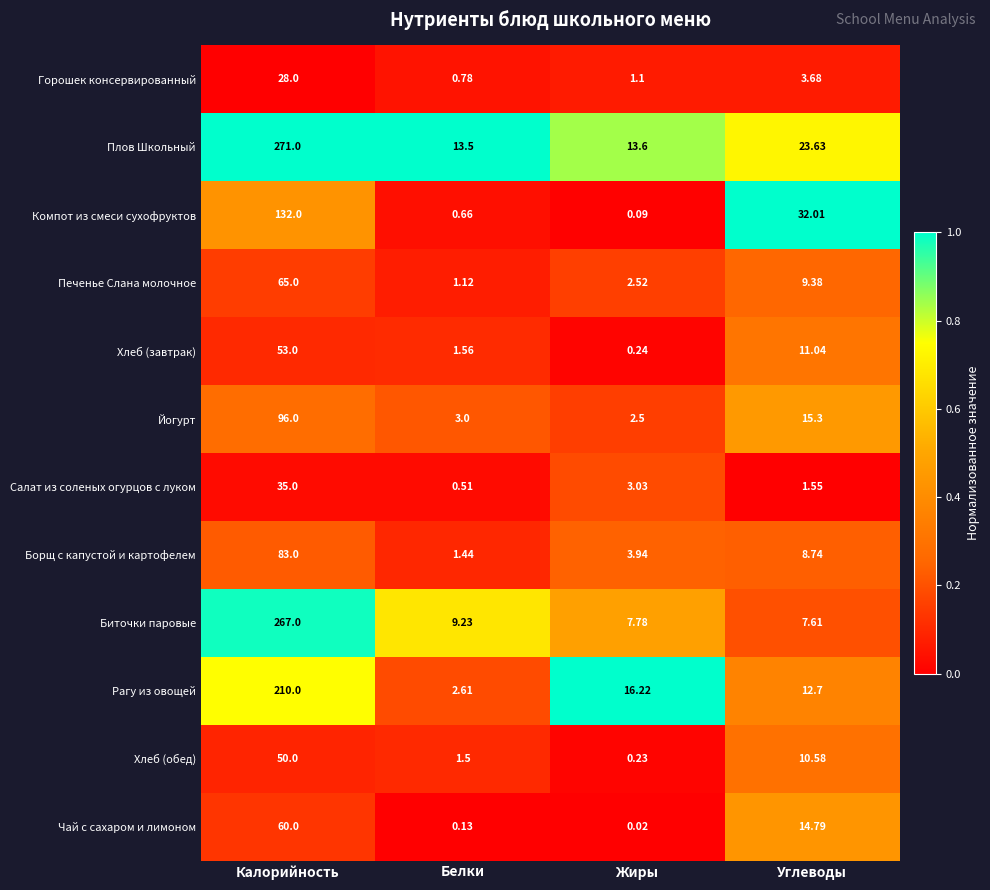

Which series has the largest range (max minus min)?

Биточки паровые